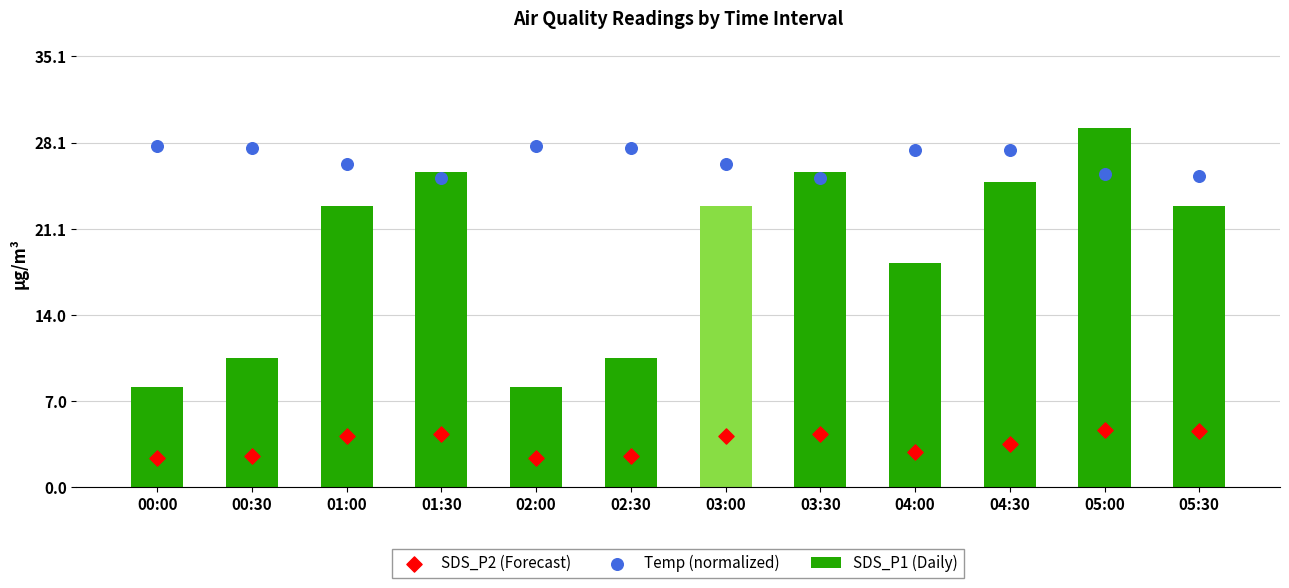

Which series has the largest total across all categories?

Temp (normalized)